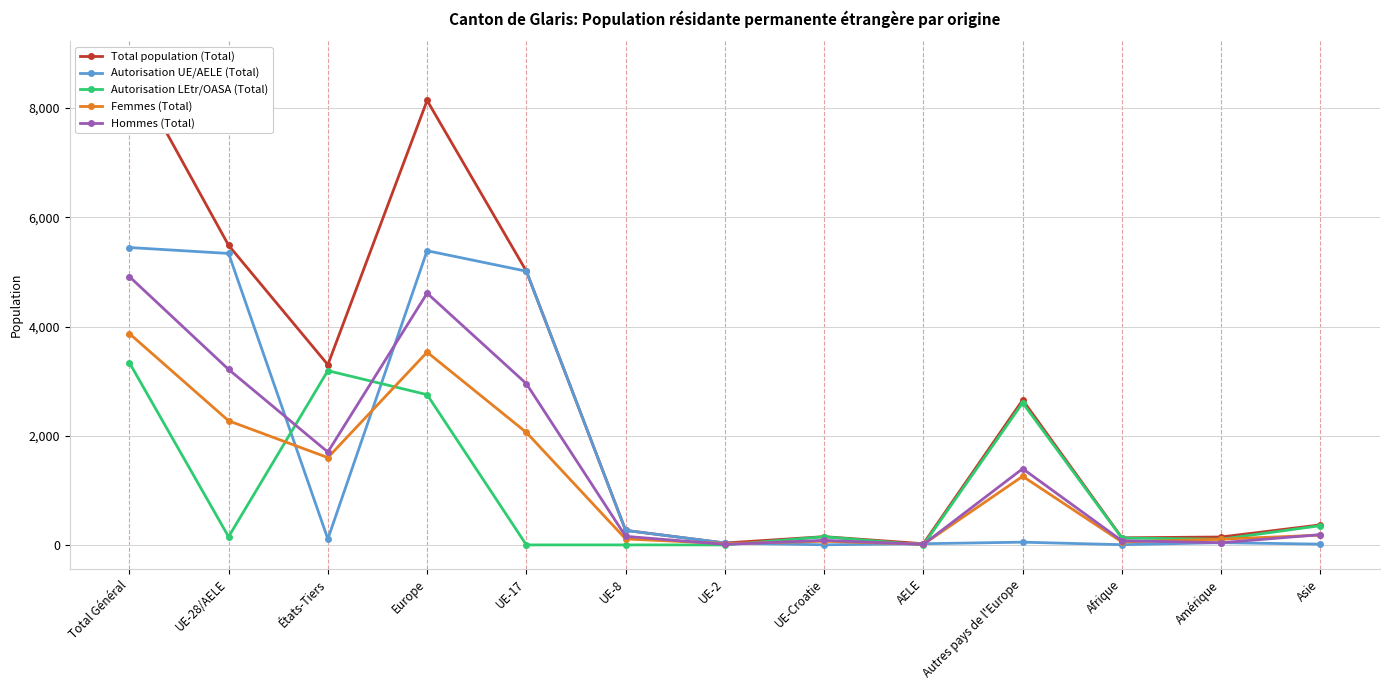

What is the value of the Autorisation UE/AELE (Total) point at the 7th from the left?

35